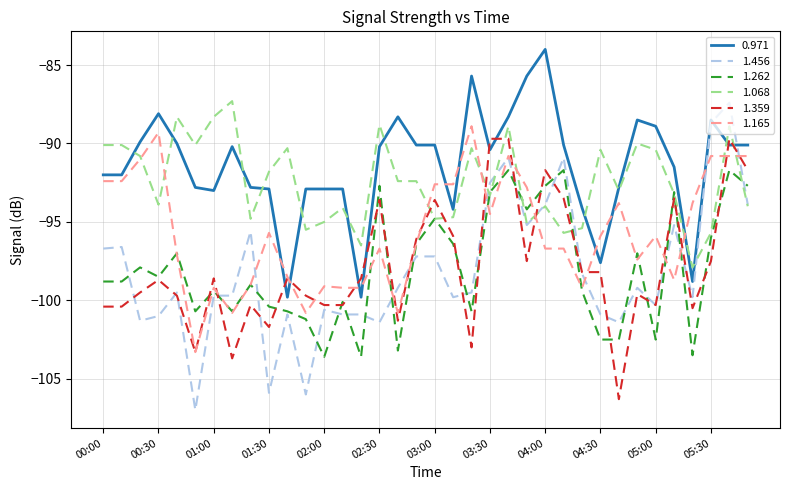

What is the difference between the maximum and minimum values in the 1.456 series?

19.6